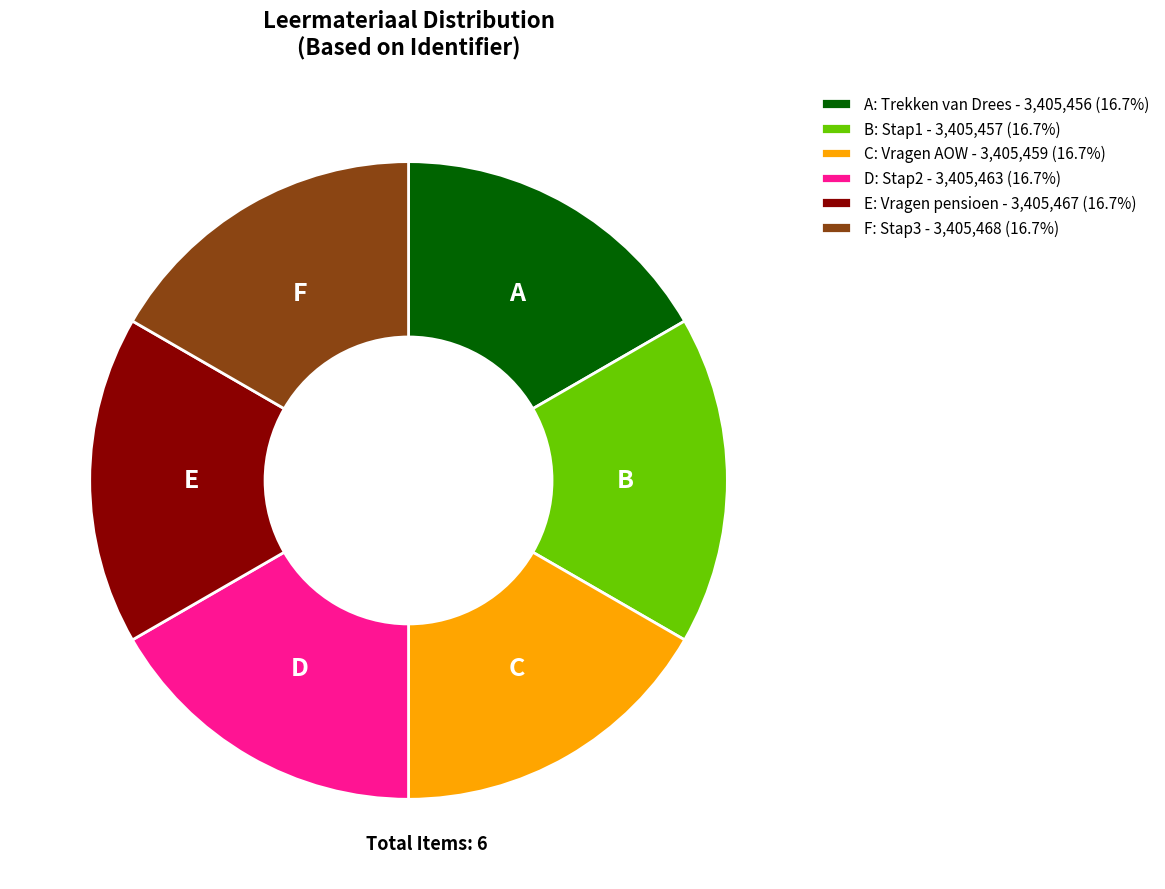

How many slices are in this pie chart?

6